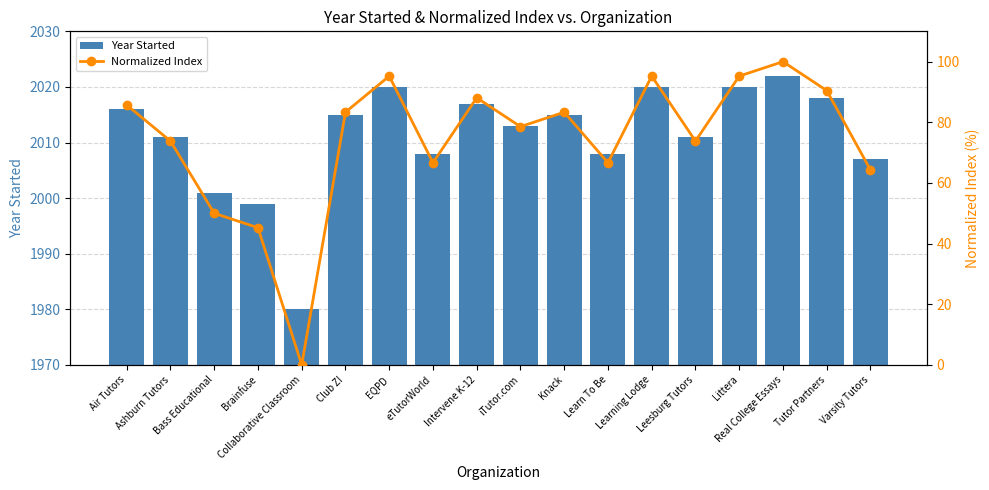

Which category has the highest value across all series?

Real College Essays